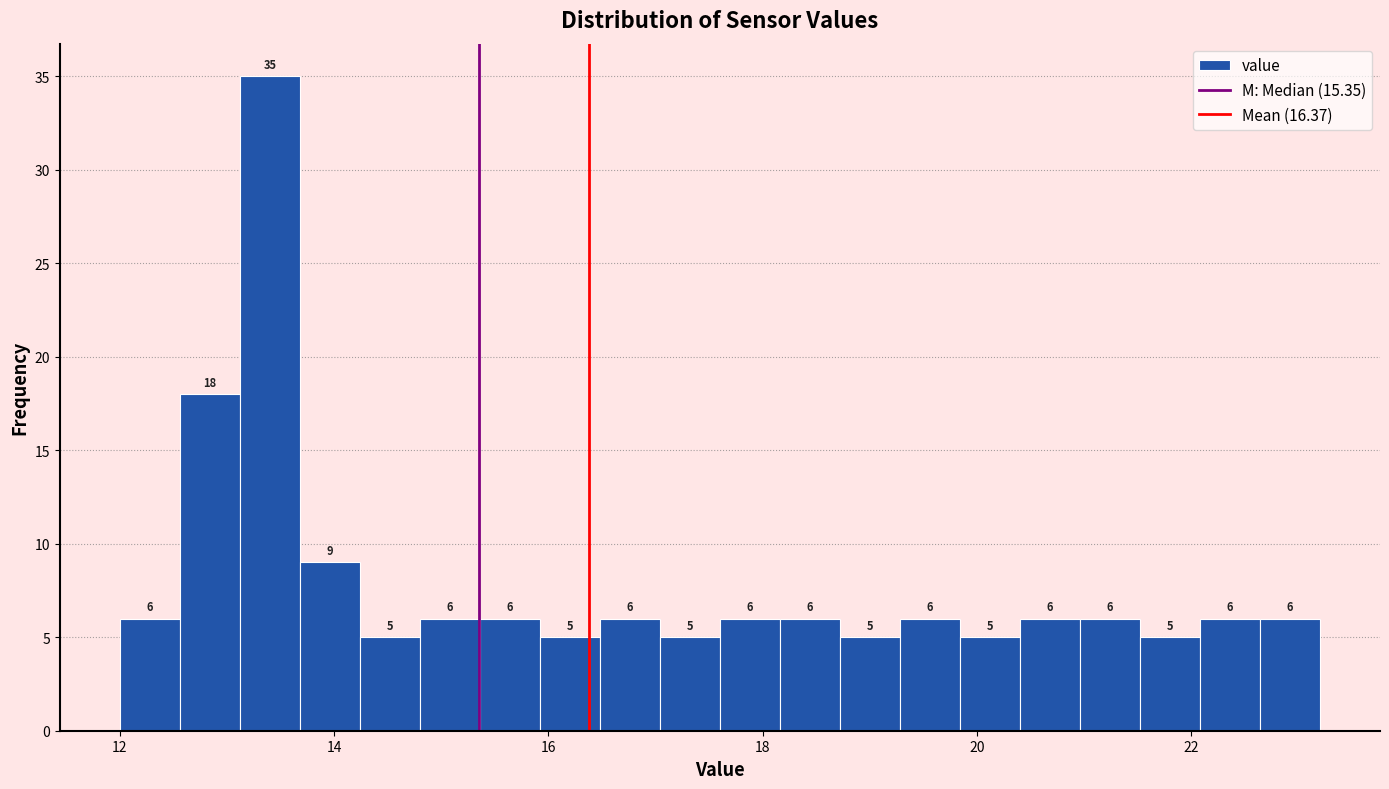

Around what value on the x-axis is the tallest bar? Give the approximate position of its centre, as read against the axis.

13.4